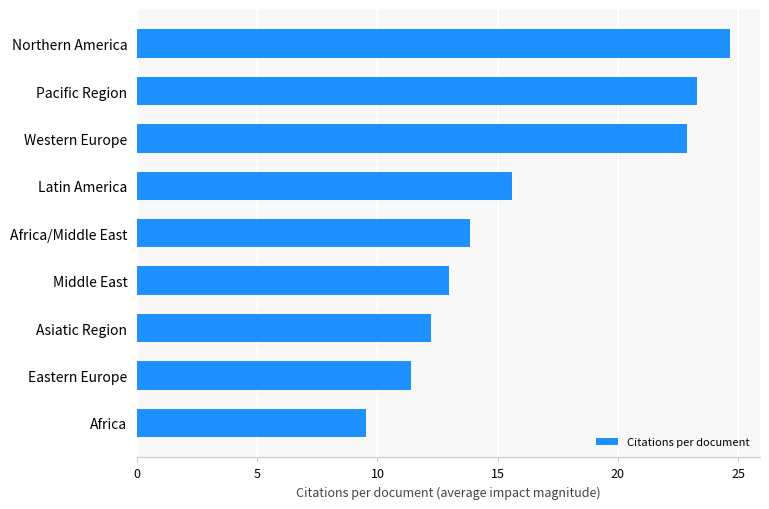

Rank the categories by value from highest to lowest.

Northern America, Pacific Region, Western Europe, Latin America, Africa/Middle East, Middle East, Asiatic Region, Eastern Europe, Africa